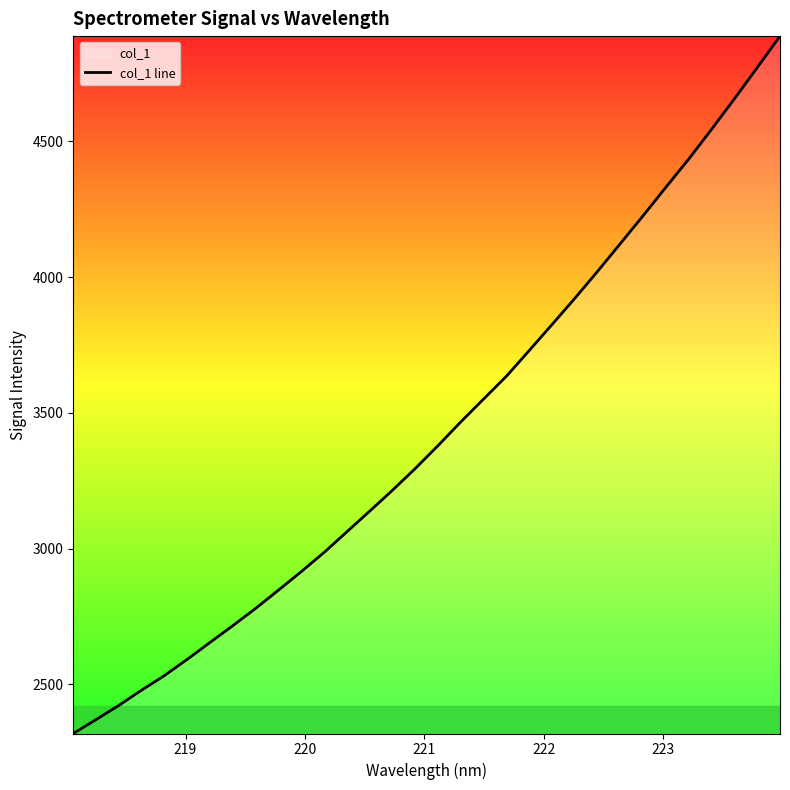

What is the difference between the second highest and minimum values?

2452.8